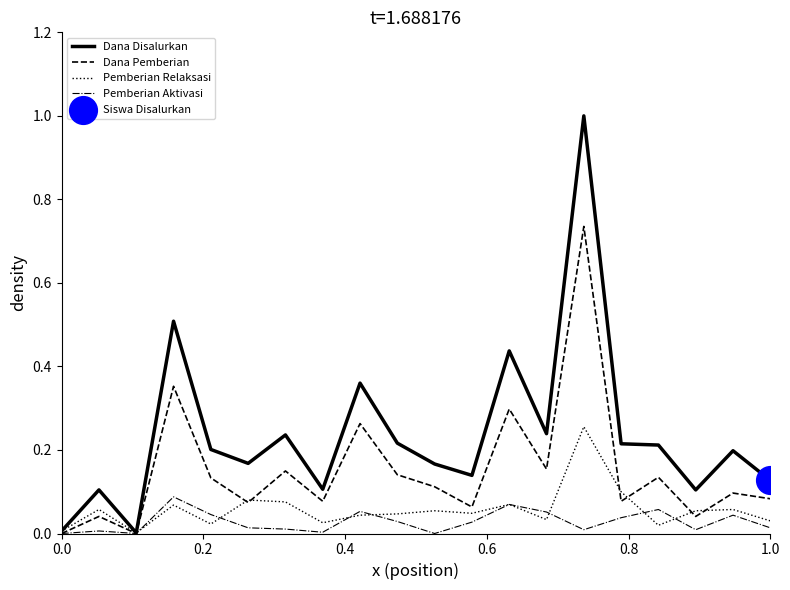

Which series has the largest total across all categories?

Dana Disalurkan